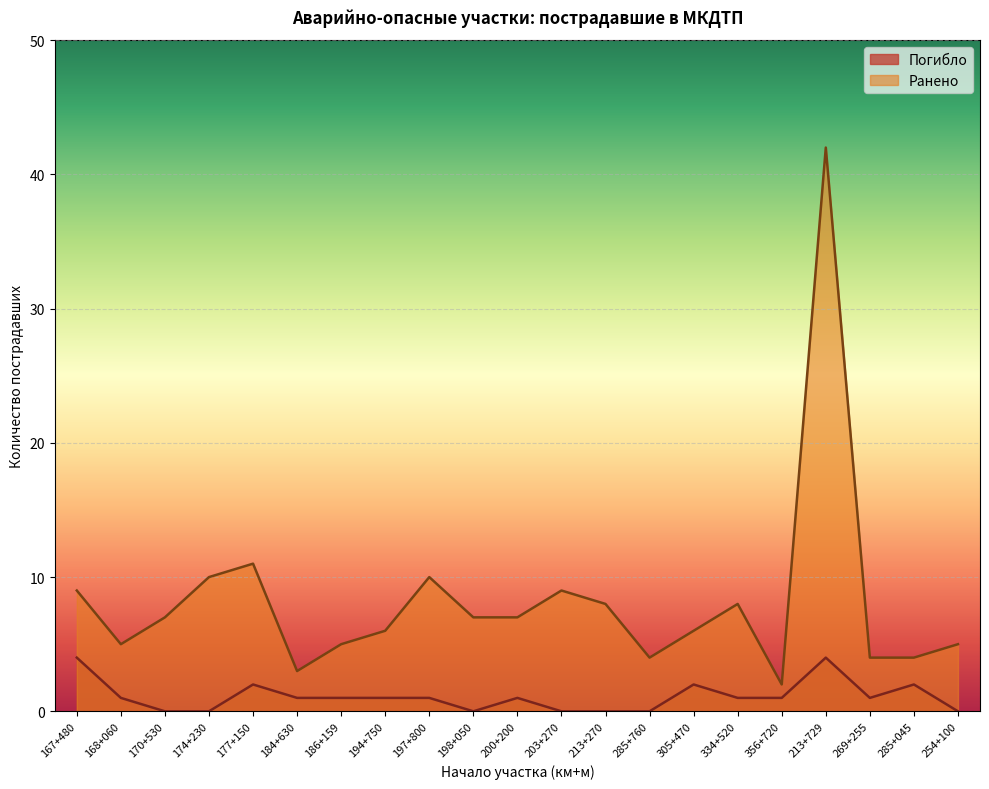

At which label does Погибло first exceed 1?

167+480